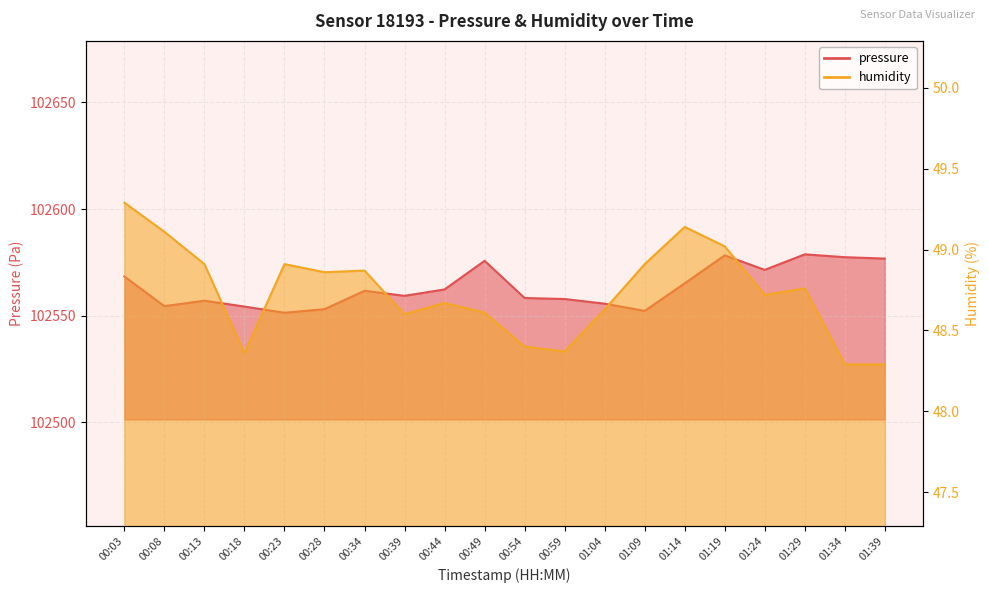

What is the sum of all pressure values?

2051270.0